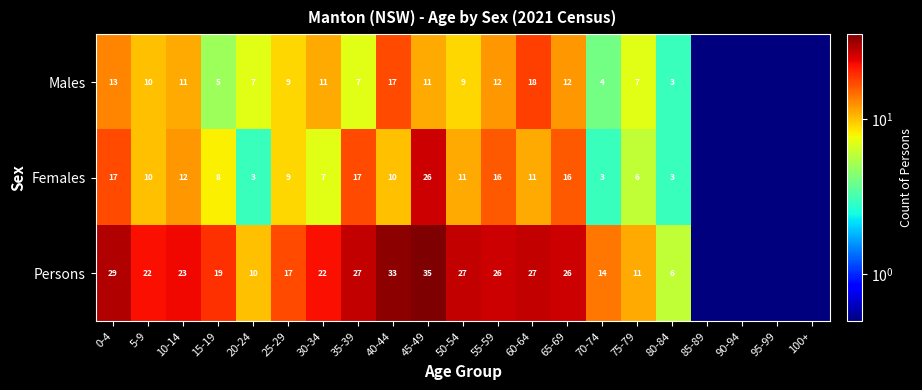

At which category is the sum across all series the highest?

45-49